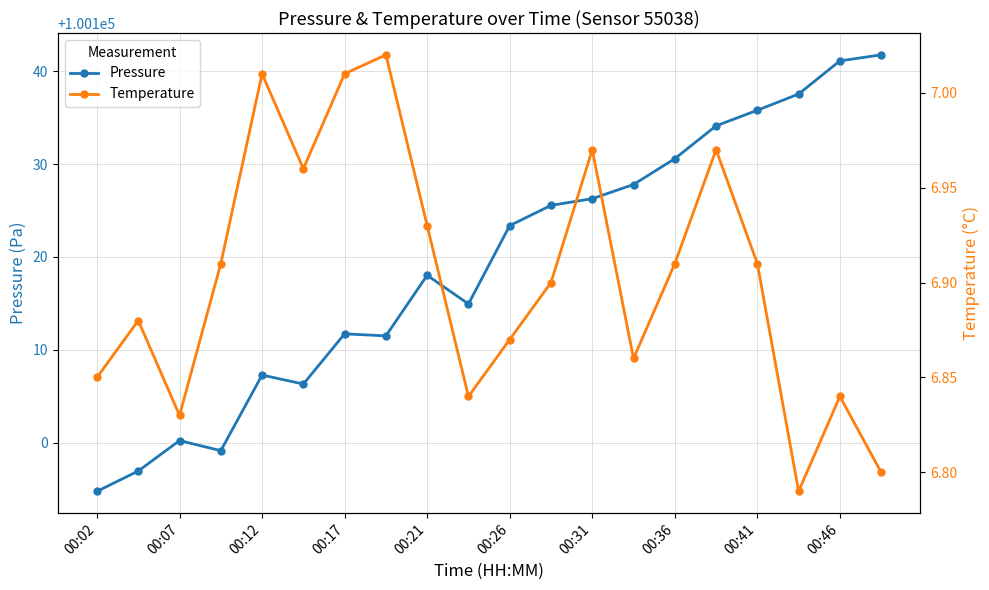

True or false: Pressure and Temperature intersect in this chart.

False